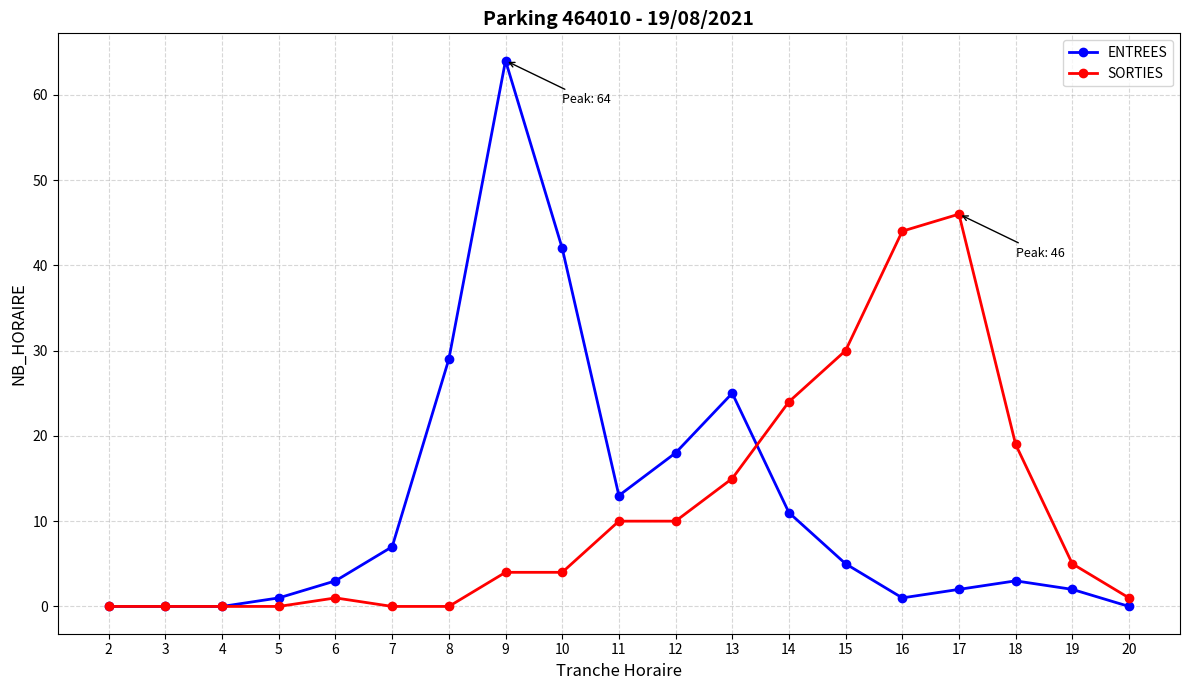

The value of SORTIES at 3 is 24. True or false?

False